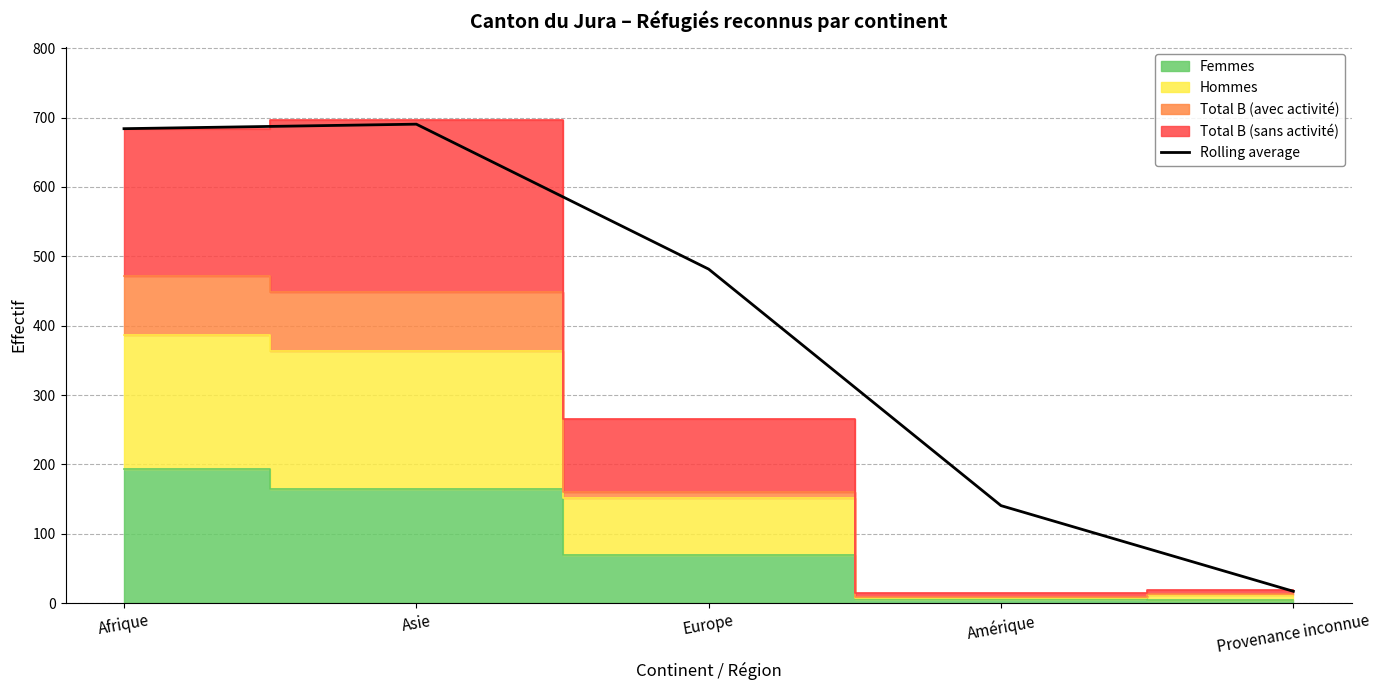

What is the average value?

402.7